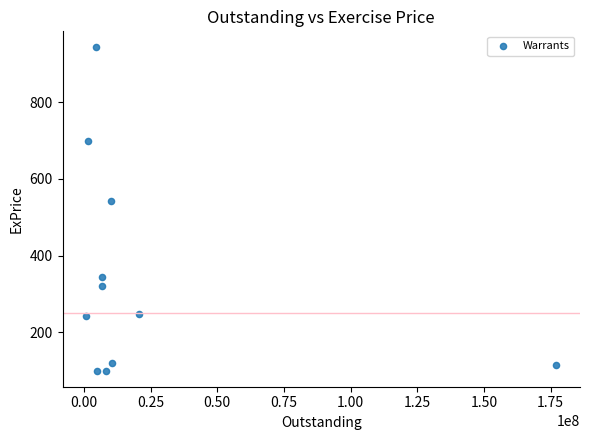

What Y value in the scatter plot is closest to 521?

543.0